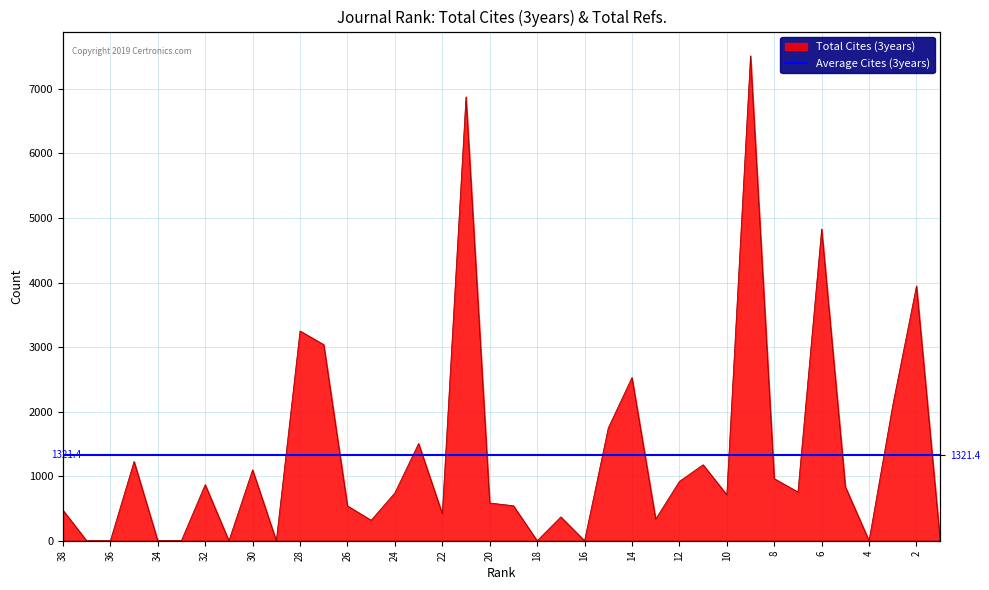

At which category does the data reach its first local valley?

34